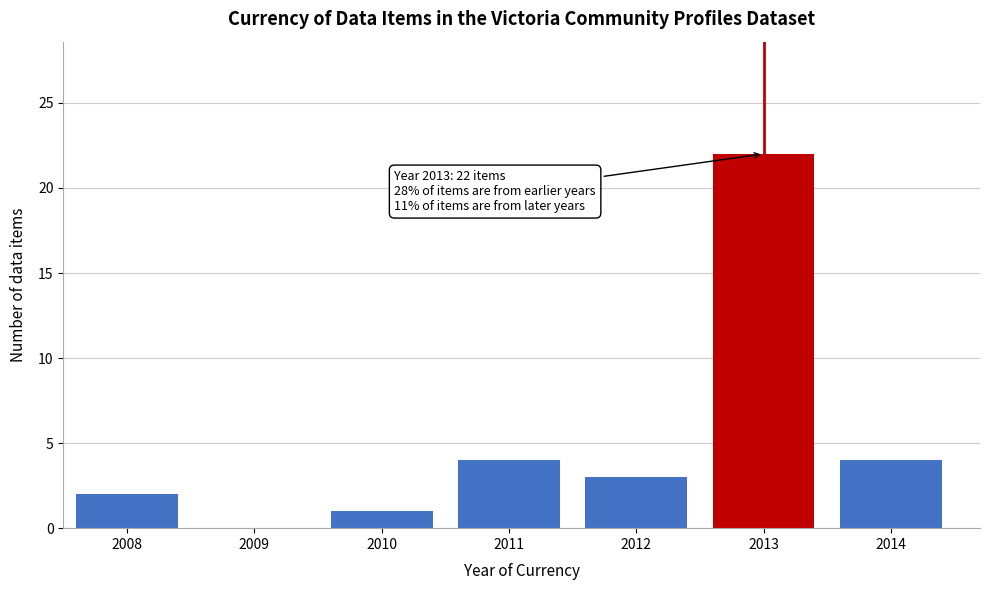

Reading right to left, extract all data points from this chart.

2014=4	2013=22	2012=3	2011=4	2010=1	2009=0	2008=2